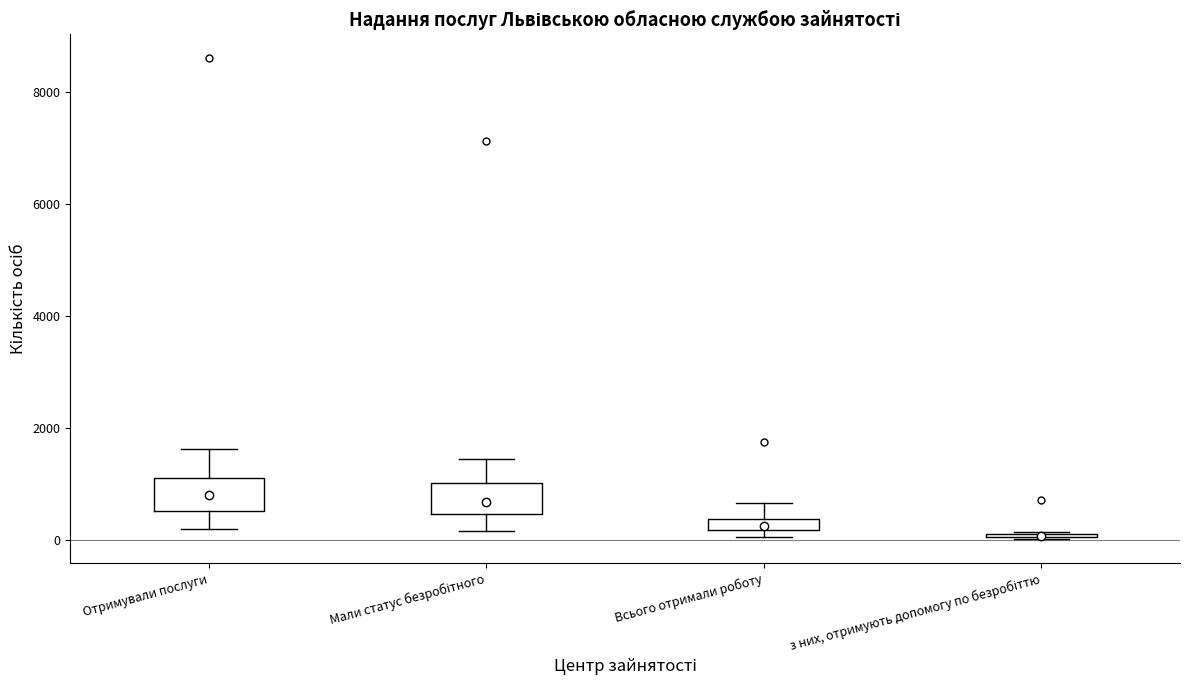

Where is the upper edge of the box for Отримували послуги on the y-axis? The values are not printed on the chart, so give them approximately, as read against the axis.

1200